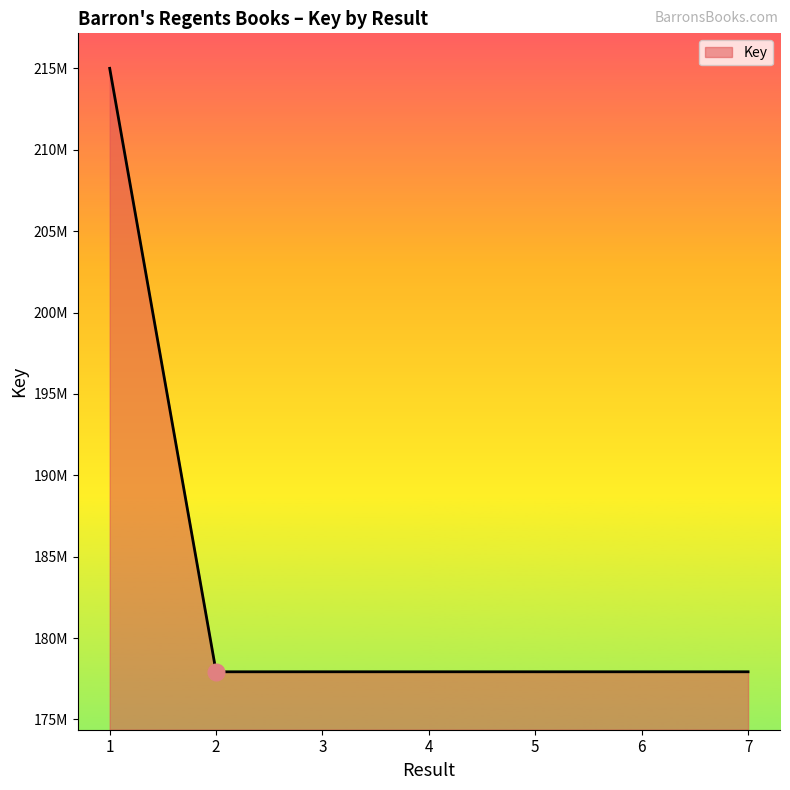

Does the chart display data point markers on the line(s)?

No